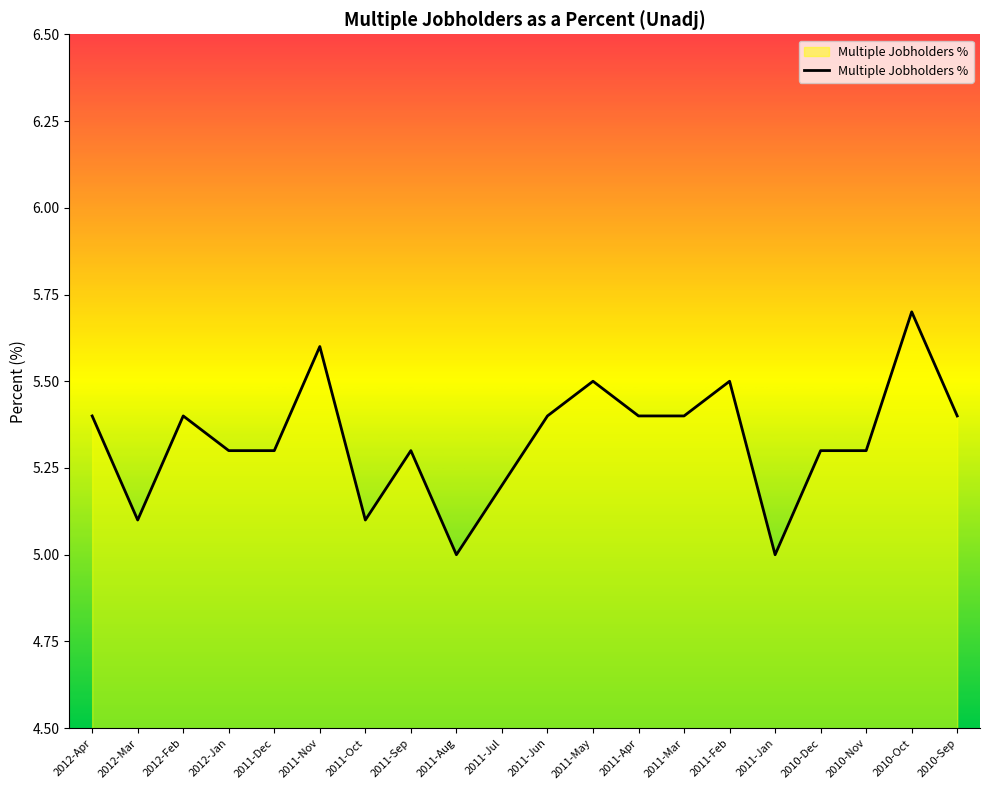

What is the minimum value shown in the chart?

5.0